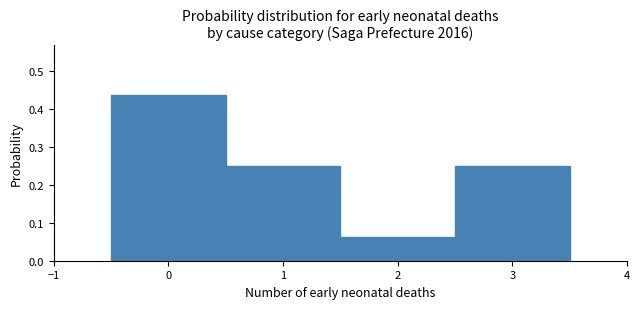

Reading left to right, list every bar in this chart as the range it spans on the x-axis followed by its height. The values are not printed on the chart, so give them approximately, as read against the axis.

-0.5 to 0.5: 0.44
0.5 to 1.5: 0.25
1.5 to 2.5: 0.06
2.5 to 3.5: 0.25